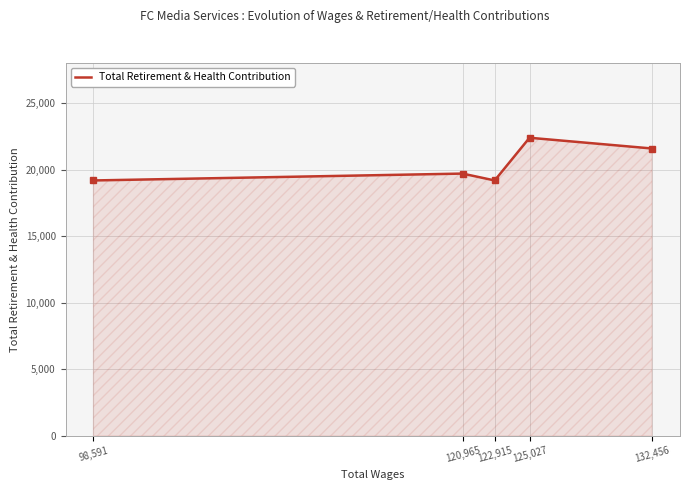

Count the values in the range 19179 to 21579.

4